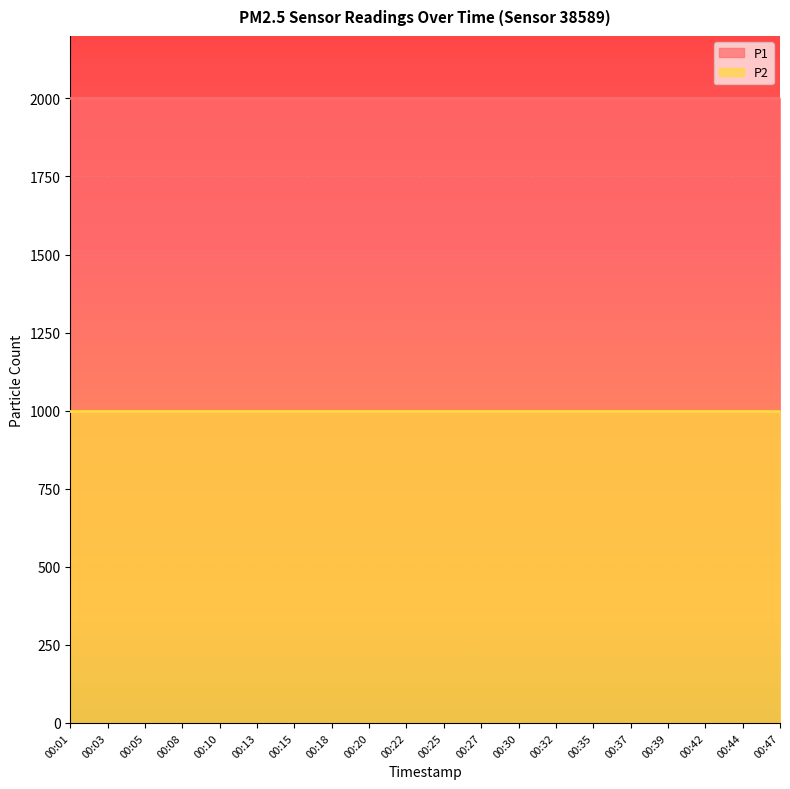

Rank the categories by P2 value from lowest to highest.

00:01, 00:03, 00:05, 00:08, 00:10, 00:13, 00:15, 00:18, 00:20, 00:22, 00:25, 00:27, 00:30, 00:32, 00:35, 00:37, 00:39, 00:42, 00:44, 00:47